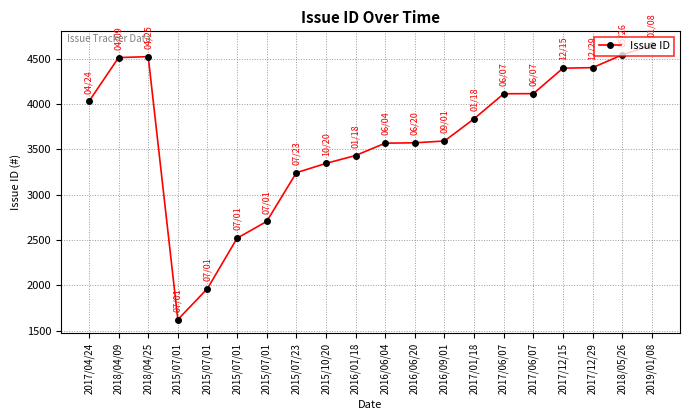

Reading left to right, what are all the values shown in this chart?

2017/04/24=4029	2018/04/09=4512	2018/04/25=4522	2015/07/01=1622	2015/07/01=1965	2015/07/01=2520	2015/07/01=2705	2015/07/23=3242	2015/10/20=3345	2016/01/18=3432	2016/06/04=3568	2016/06/20=3572	2016/09/01=3592	2017/01/18=3837	2017/06/07=4113	2017/06/07=4114	2017/12/15=4395	2017/12/29=4401	2018/05/26=4542	2019/01/08=4650